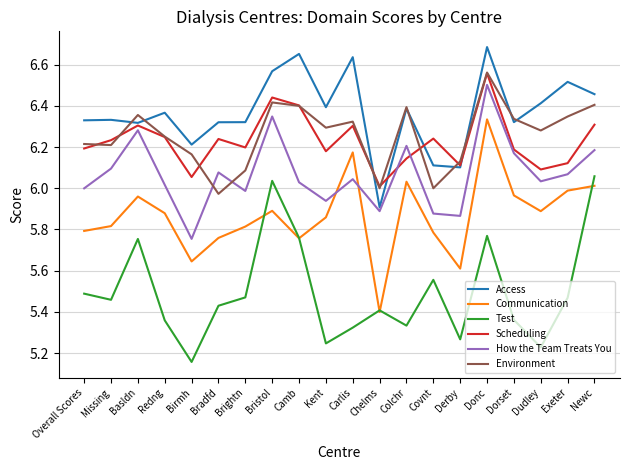

What is the difference between the second highest and minimum values in the Test series?

0.9